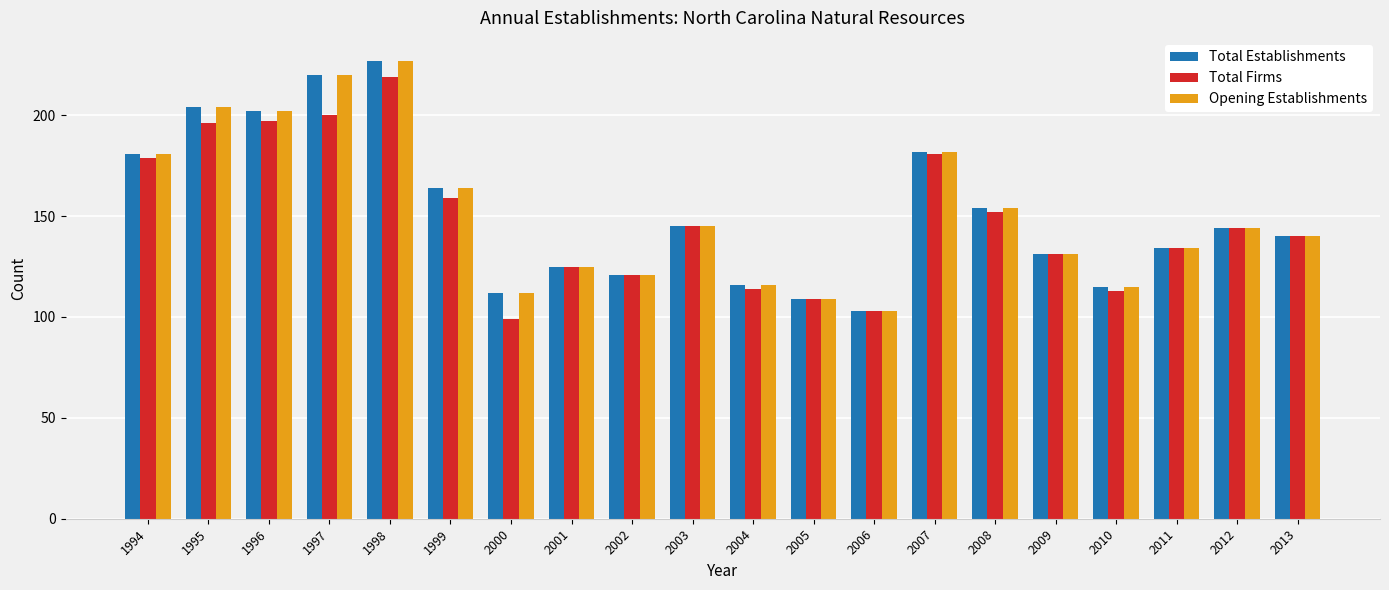

What is the sum of all Total Firms values?

2961